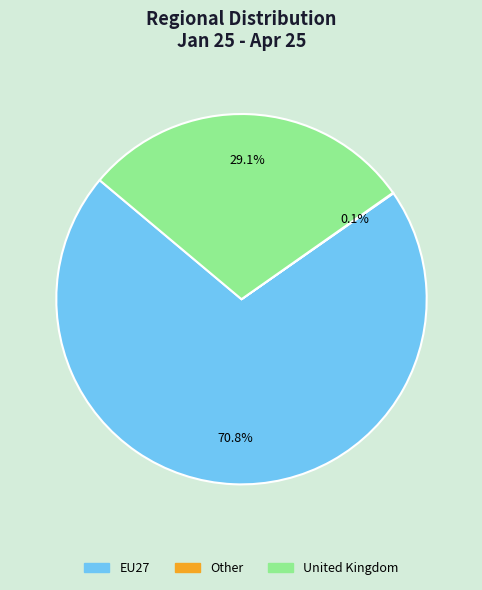

Does any single category account for the majority?

Yes